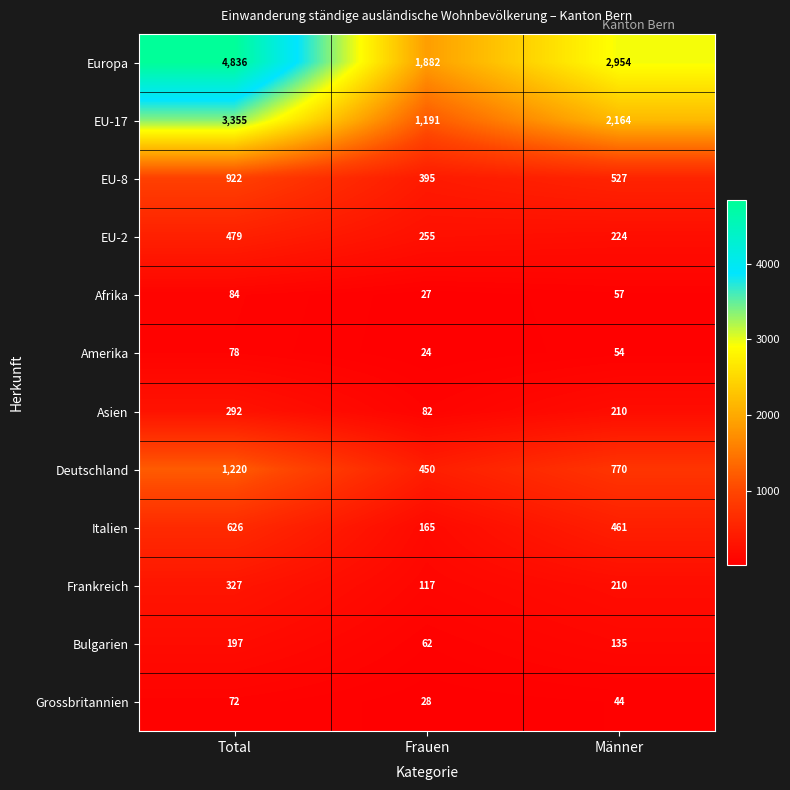

At Total, list the series in order from largest to smallest.

Europa, EU-17, Deutschland, EU-8, Italien, EU-2, Frankreich, Asien, Bulgarien, Afrika, Amerika, Grossbritannien